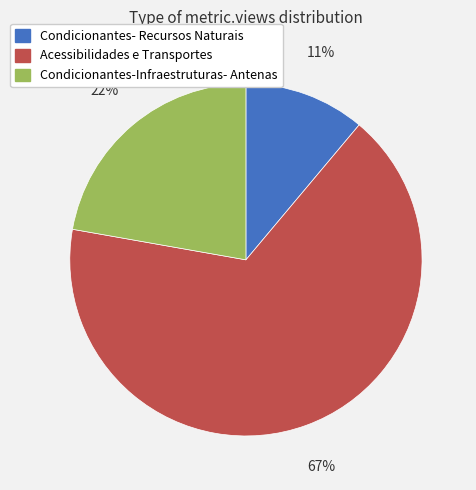

Do Condicionantes- Recursos Naturais and Condicionantes-Infraestruturas- Antenas together represent more than half of the pie?

No